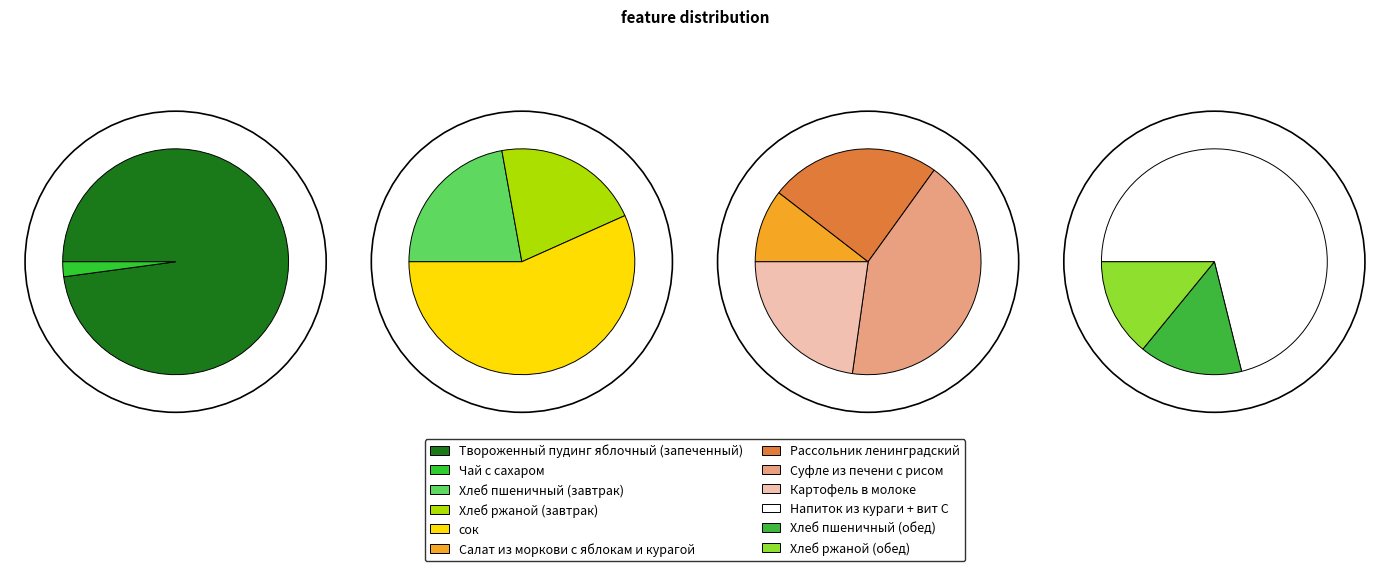

Between Рассольник ленинградский and Хлеб пшеничный (завтрак), which is larger?

Рассольник ленинградский